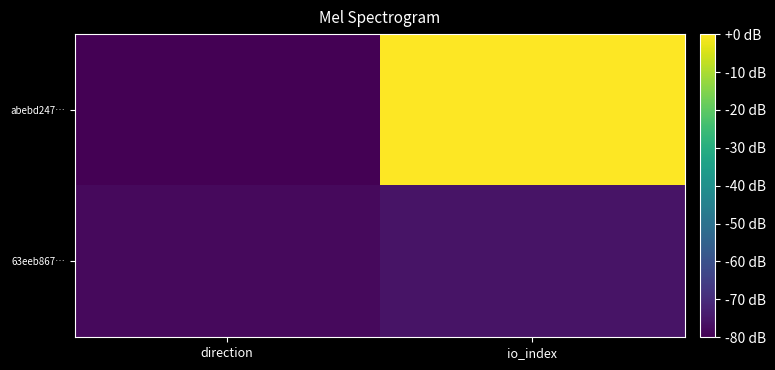

What is the spread (max minus min) of values at direction?

2.1